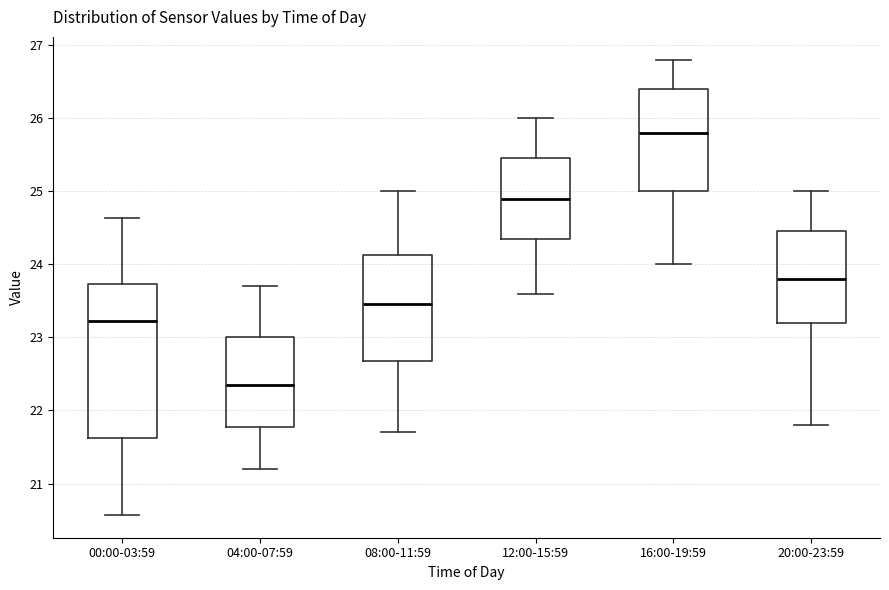

Which box has the lowest median line?

04:00-07:59